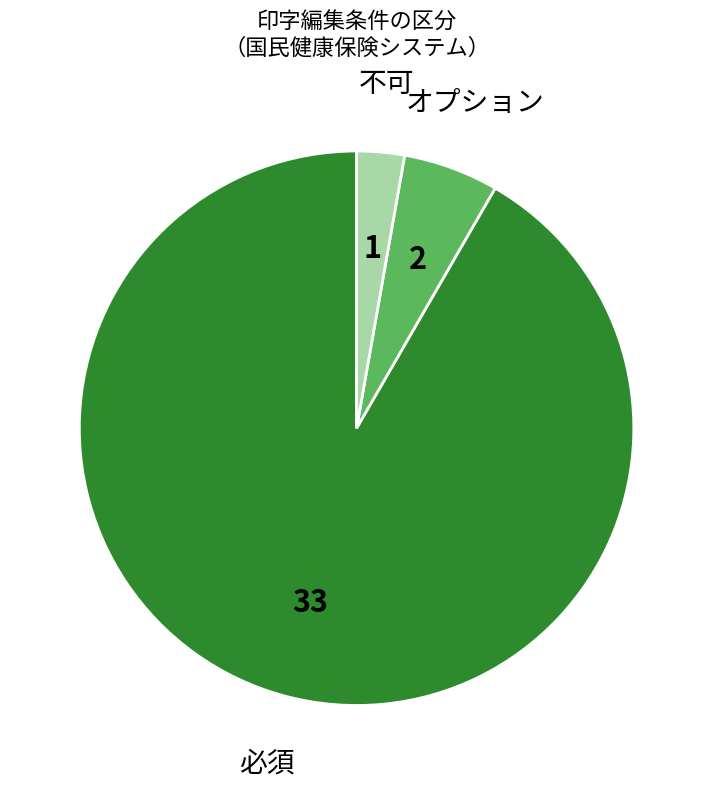

Does any single category account for the majority?

Yes